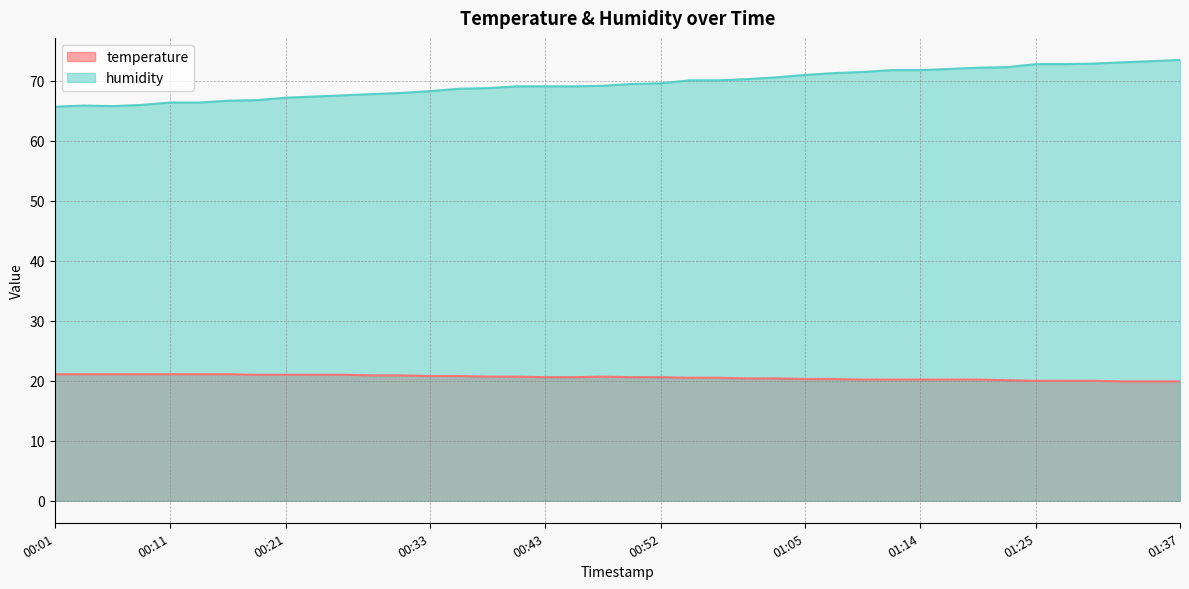

What are all the series names shown in the legend?

temperature, humidity